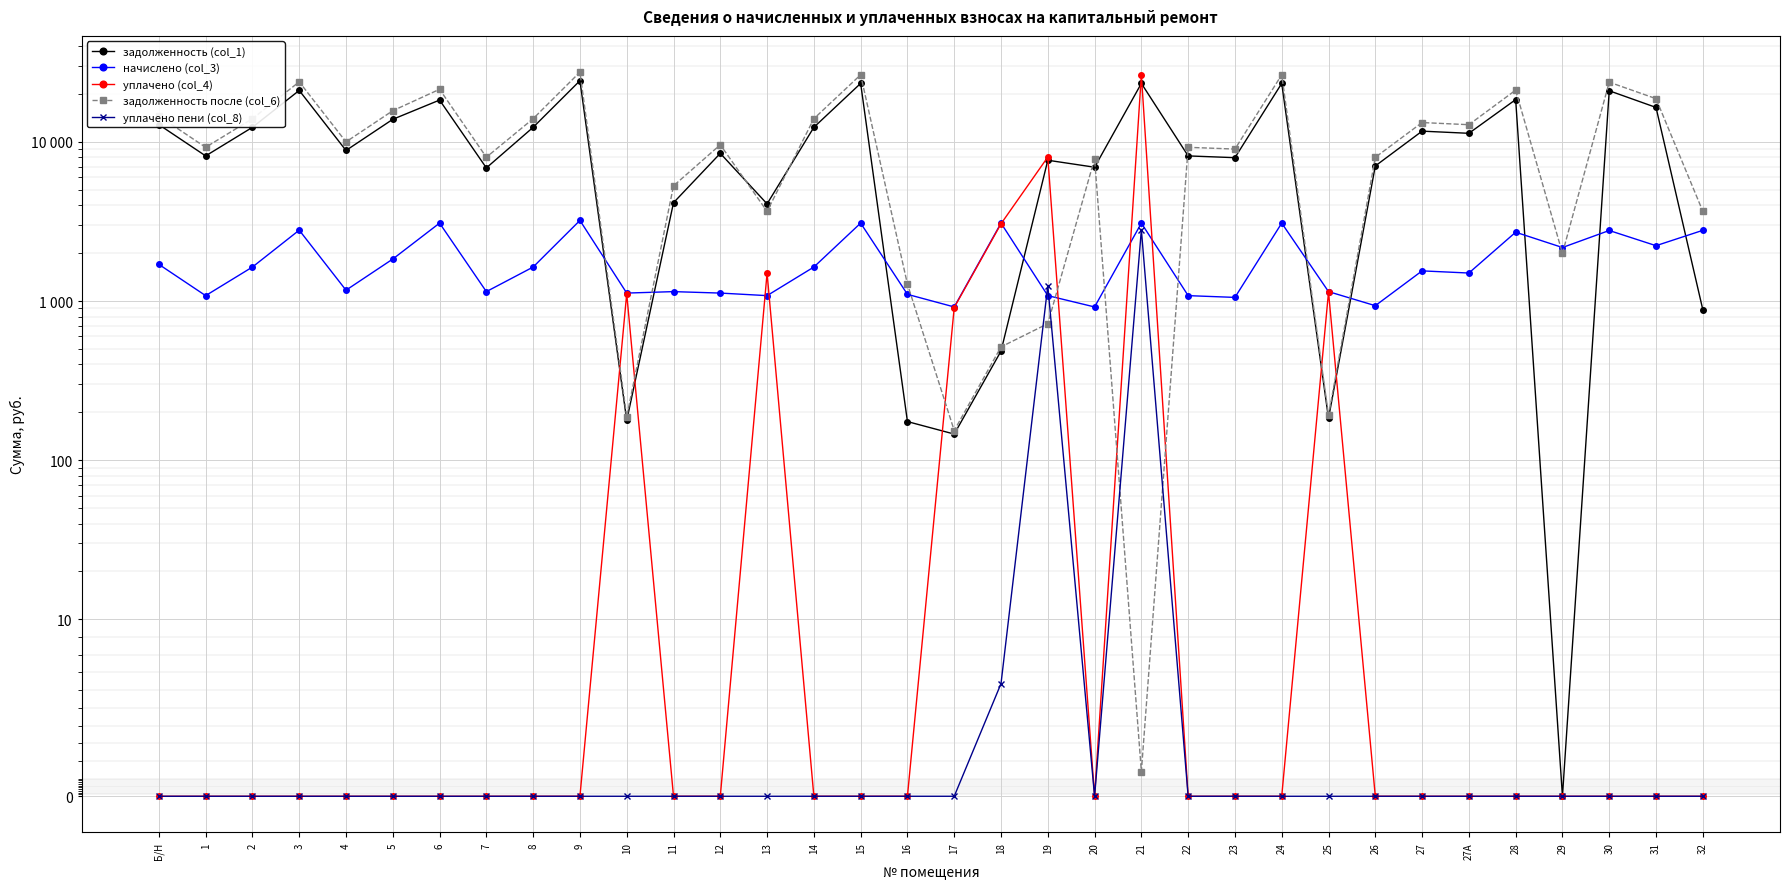

What is the average value of the задолженность (col_1) series?

10488.8